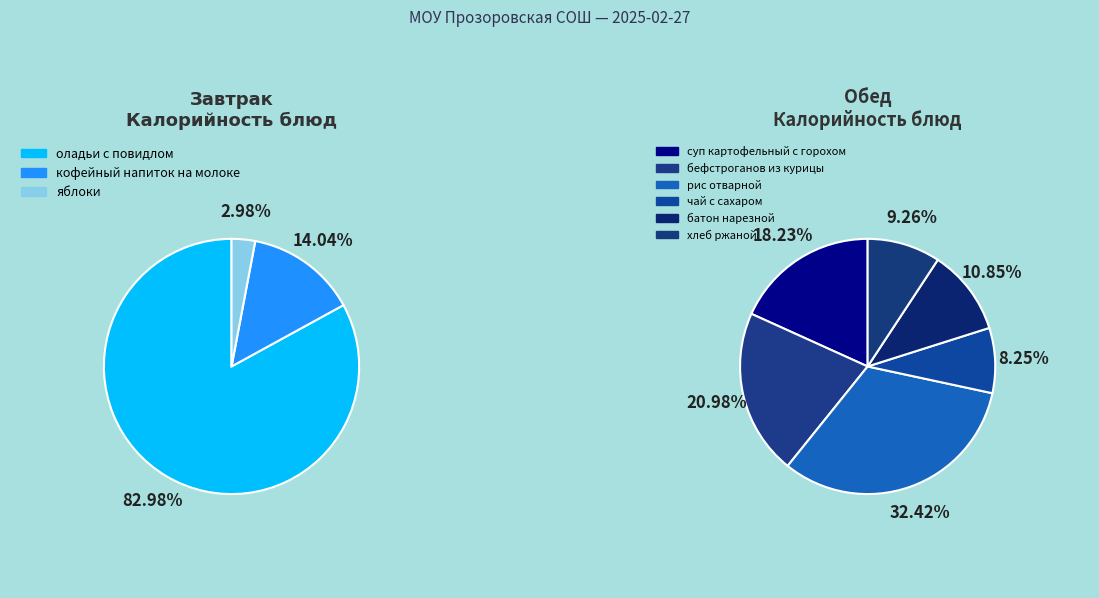

Combined, do батон нарезной and хлеб ржаной account for over 50%?

No